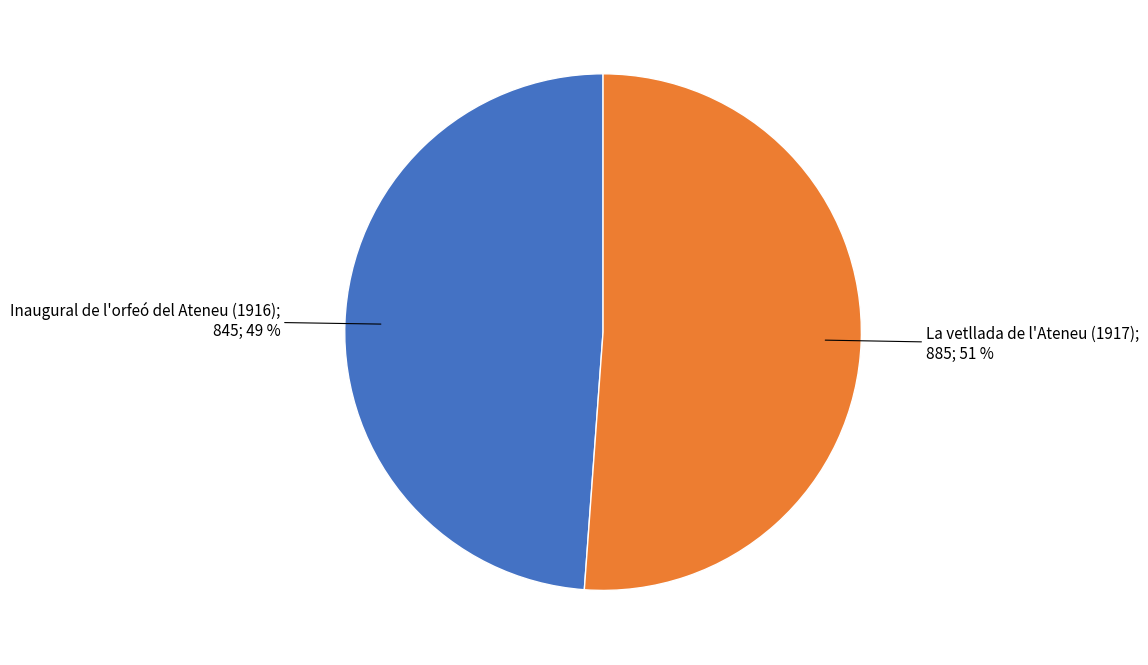

To the nearest percent, what is the average slice percentage?

50%